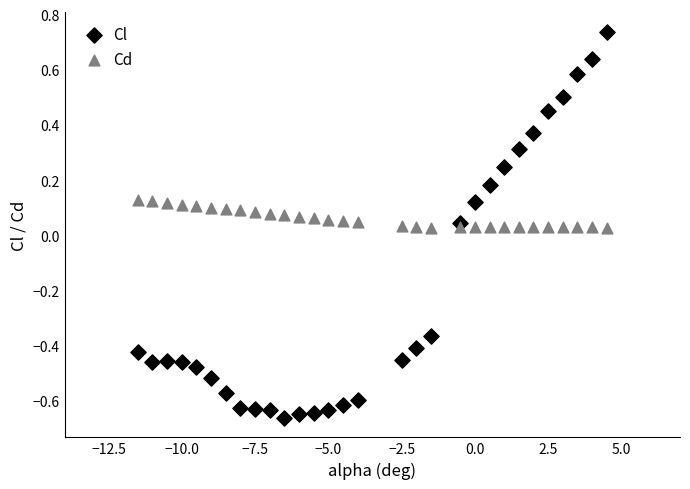

Which series has the widest spread of Y values?

Cl